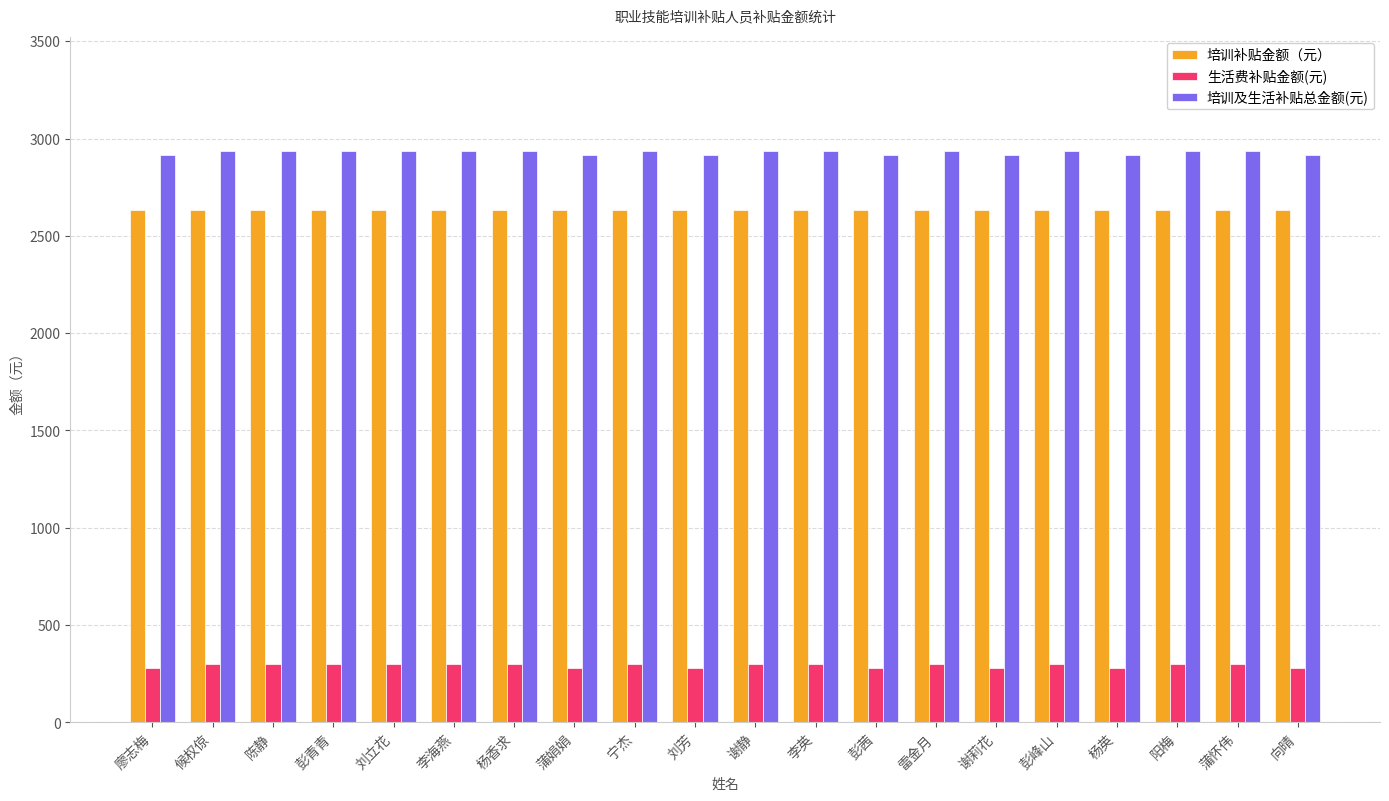

Are the bars grouped side by side (vs. stacked)?

Yes